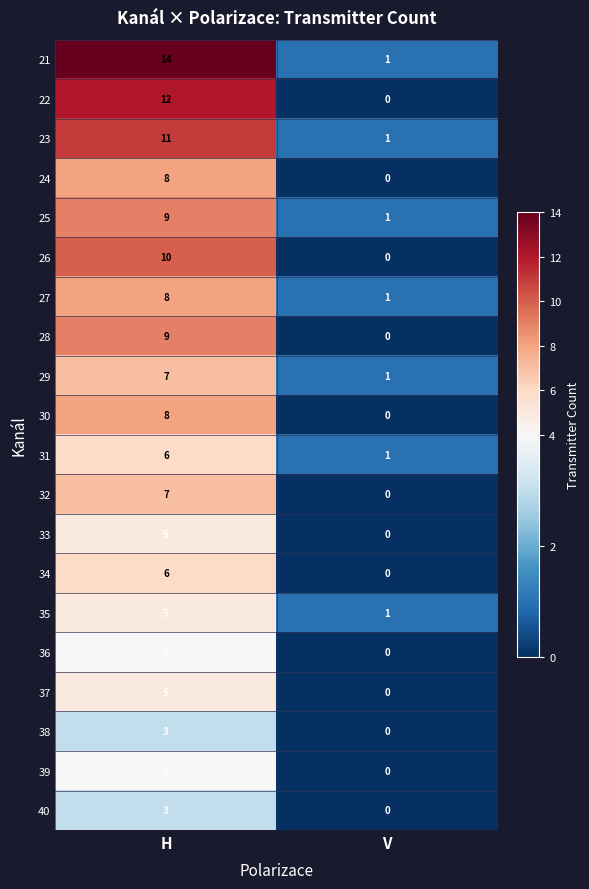

Is it true that 33 equals 2 at H?

False